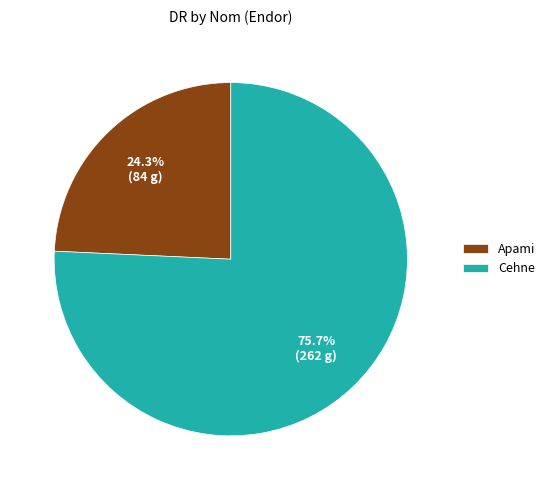

To the nearest percent, what is the difference between the Cehne and Apami slice percentages?

51%